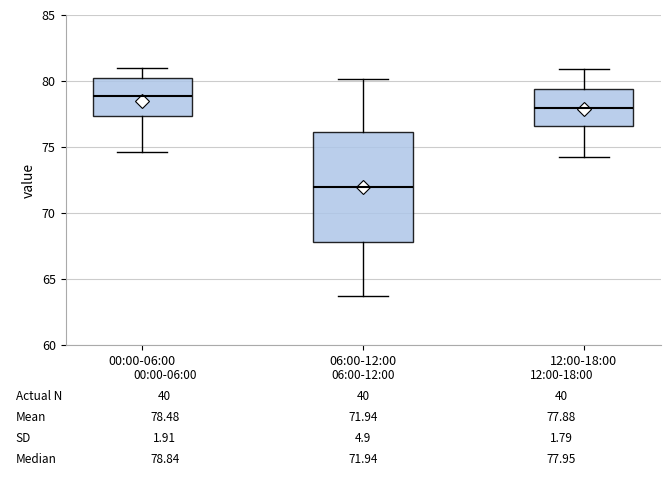

Which box has the highest median line?

00:00-06:00